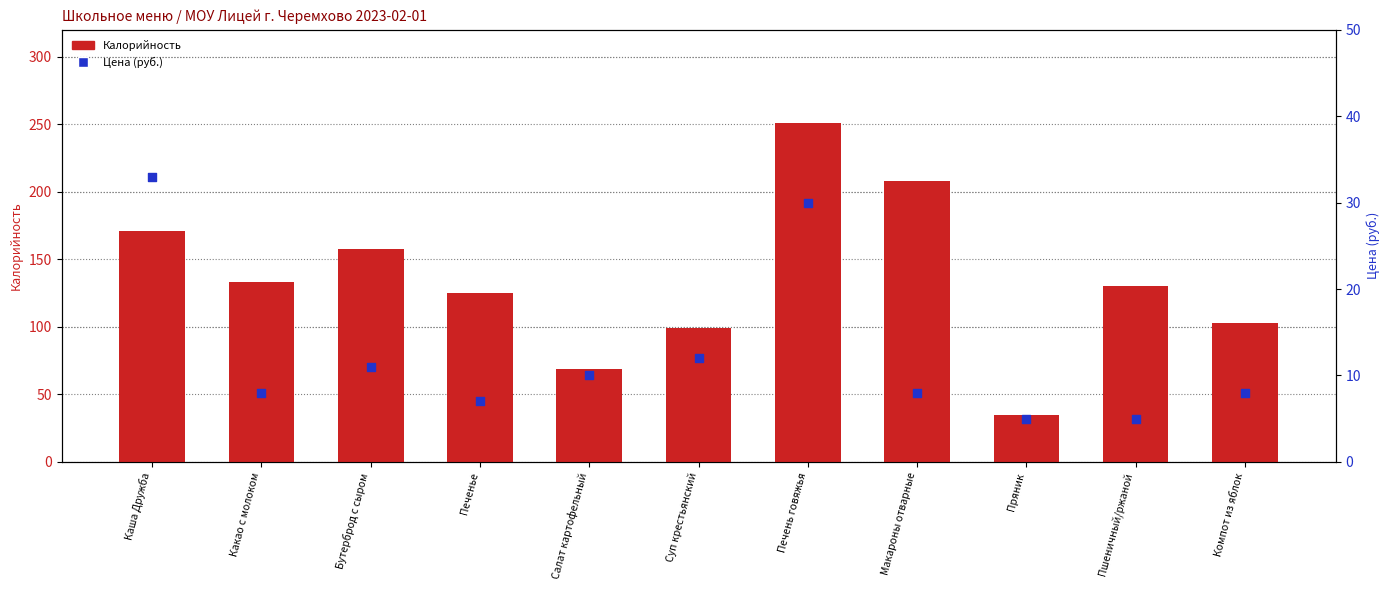

Is the value of Цена (руб.) at Компот из яблок greater than the value of Калорийность at Пшеничный/ржаной?

No